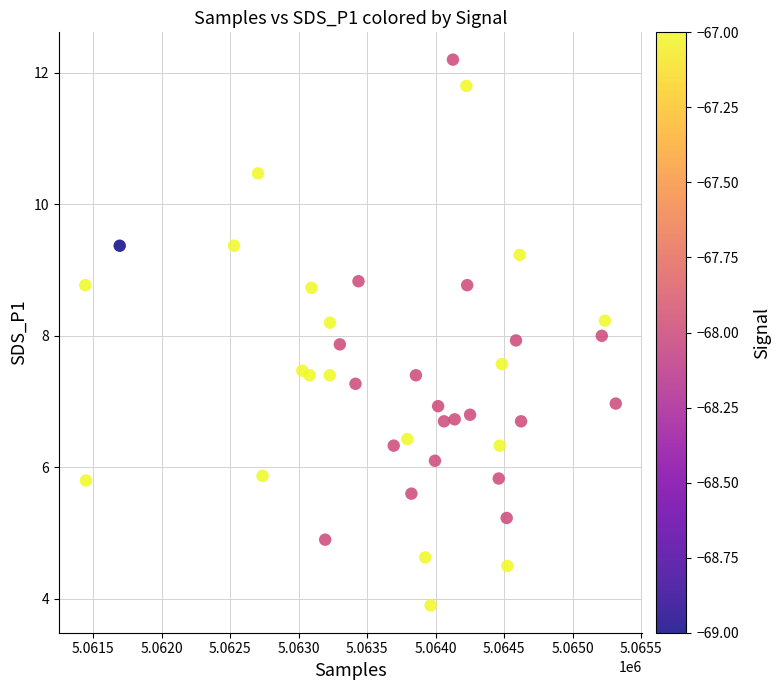

What is the range of X values (max minus min)?

3870.0